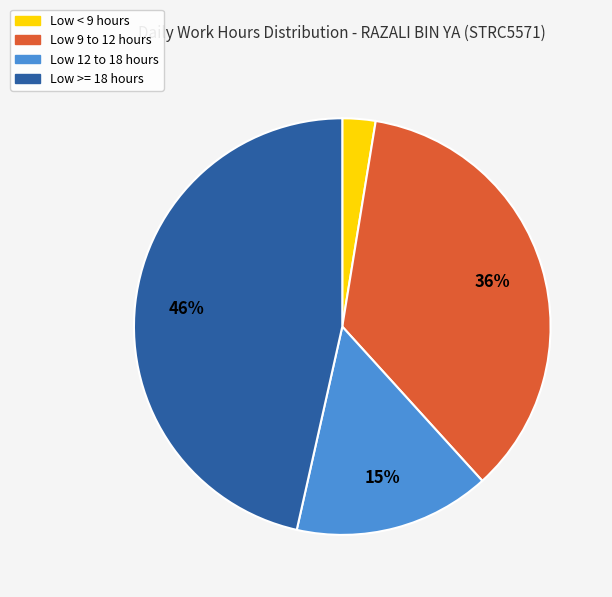

Does any single category account for the majority?

No